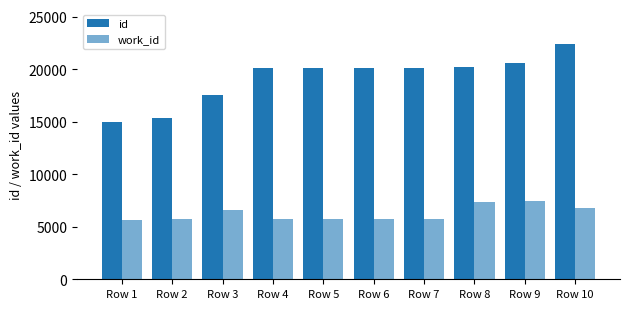

How many bars are there in each group?

2